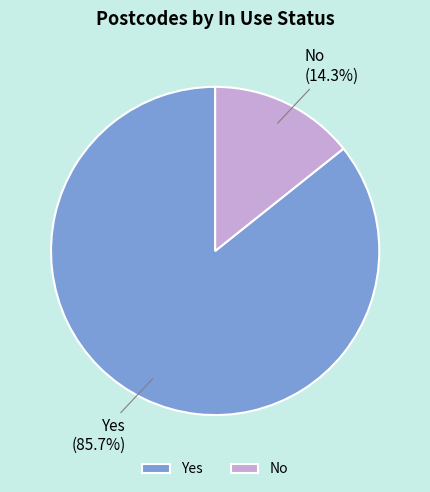

How much of the chart is everything except No?

85.7%